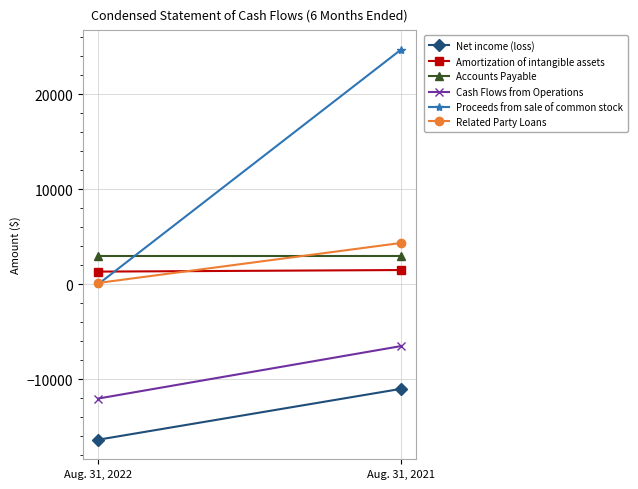

What is the total value across all series at Aug. 31, 2022?

-23917